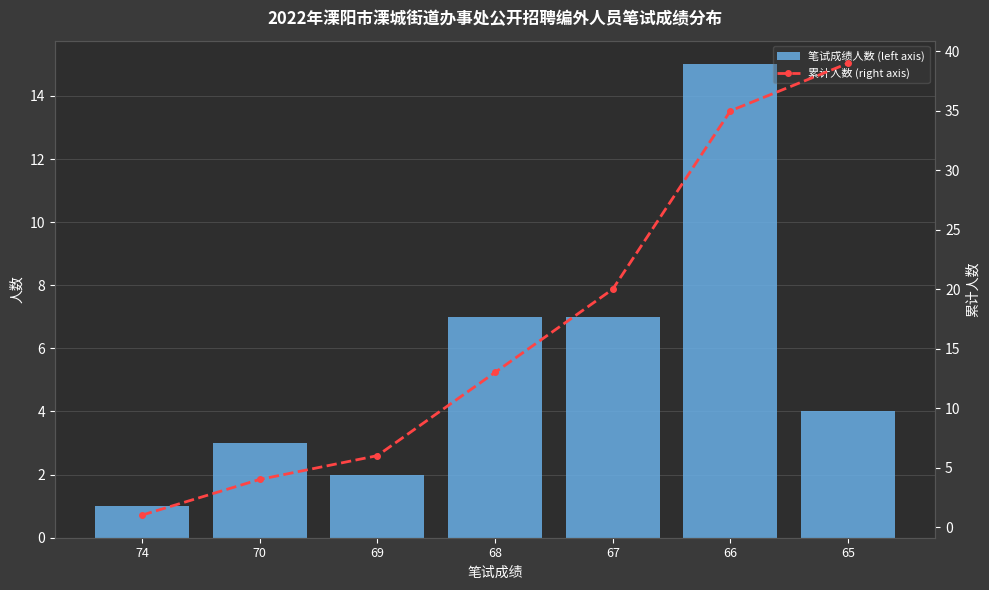

At which label does 笔试成绩人数 (left axis) reach its peak?

66